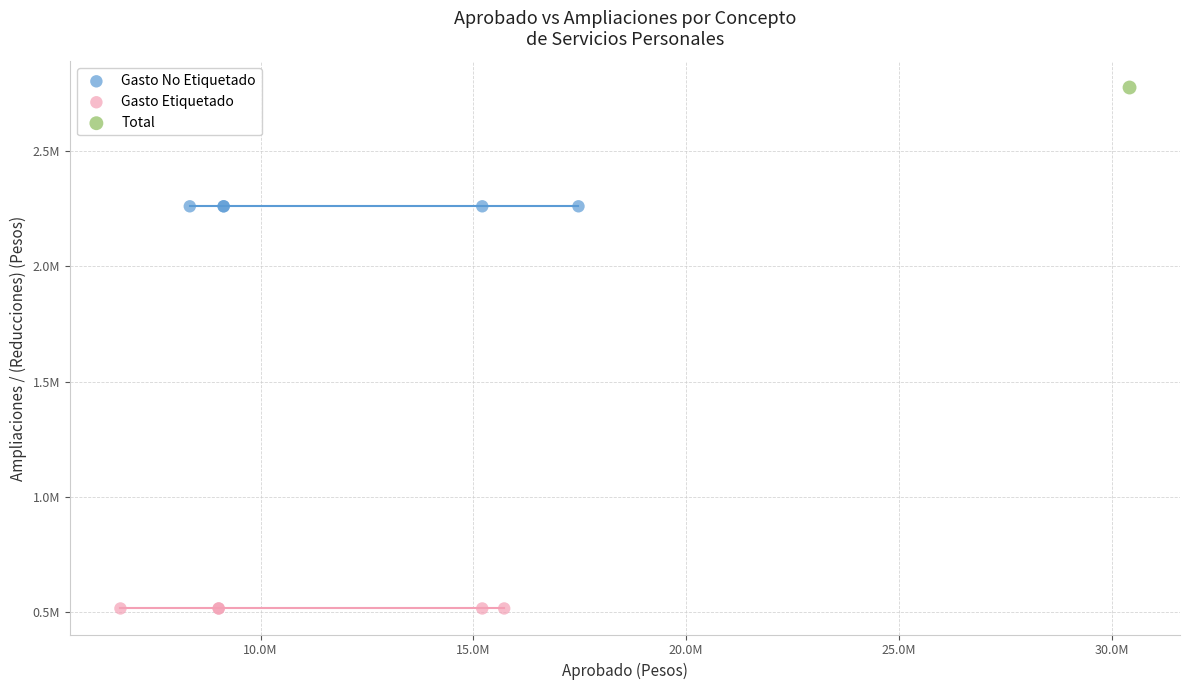

What are all the series names shown in the legend?

Gasto No Etiquetado, Gasto Etiquetado, Total